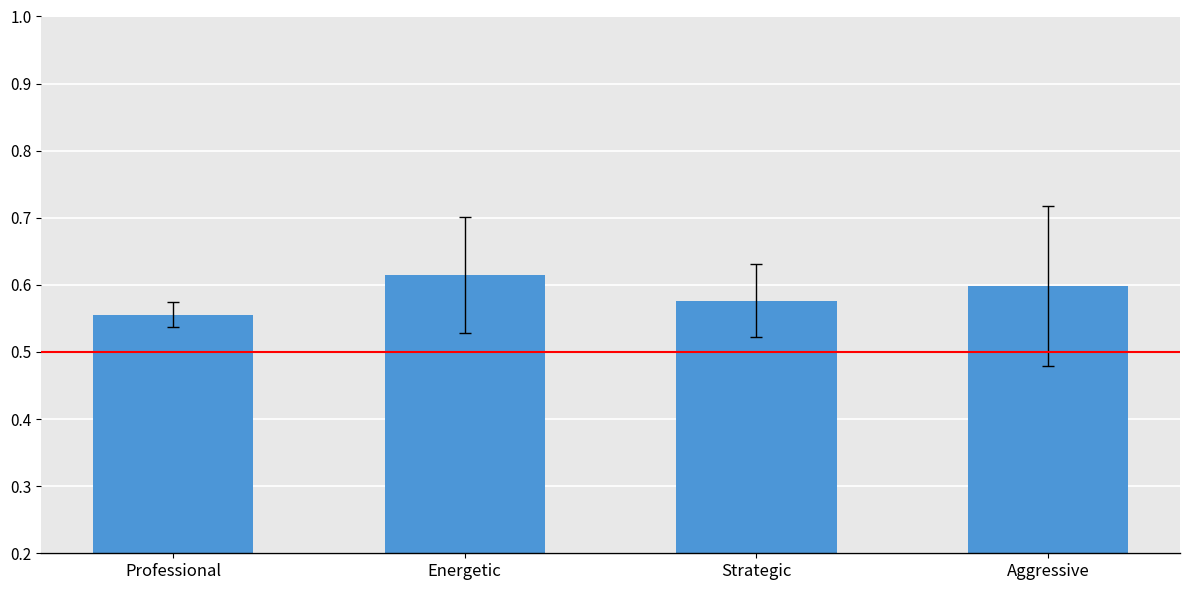

What is the sum of all values?

234.5